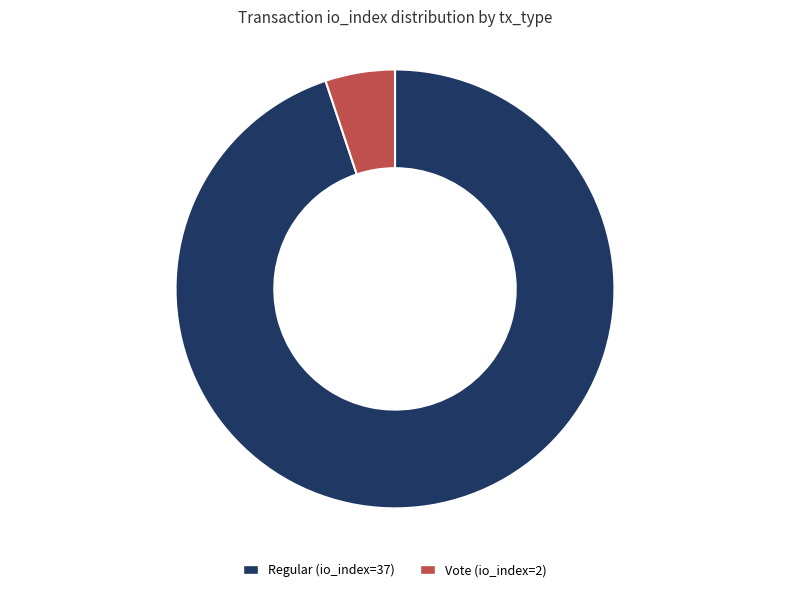

True or false: Vote (io_index=2) accounts for 5% of the total.

True